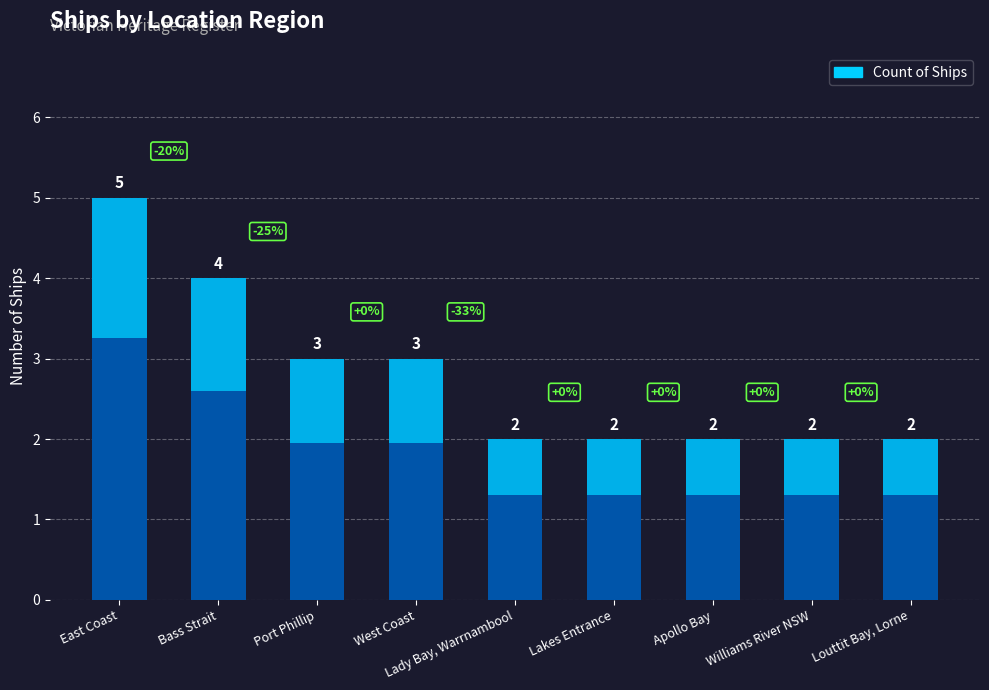

What is the change in value from Port Phillip to Apollo Bay?

-1